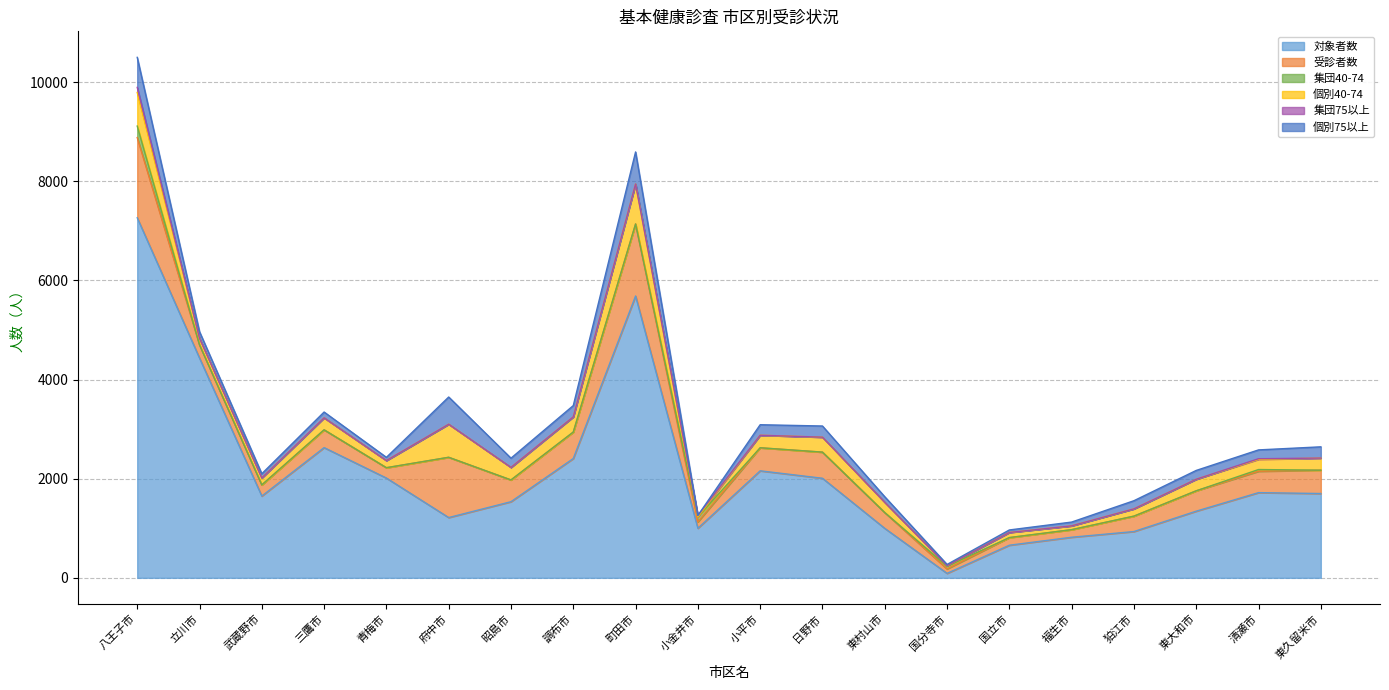

Is it true that 受診者数 equals 81 at 小金井市?

False